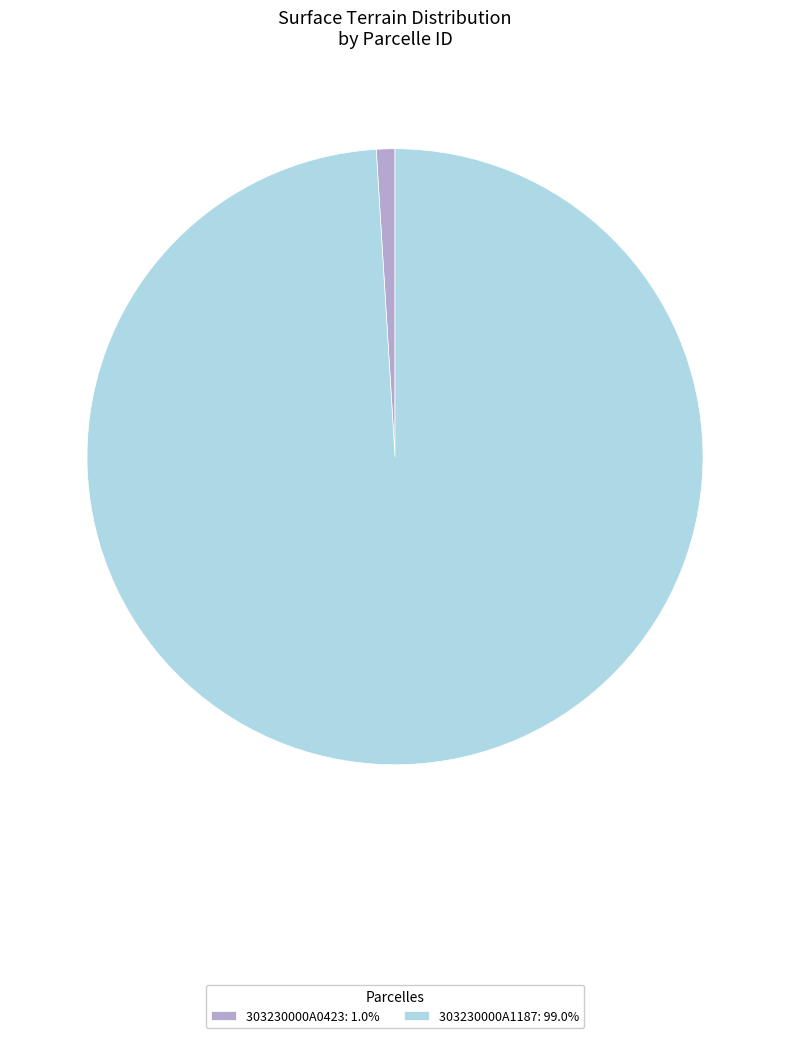

How many segments does this pie chart have?

2